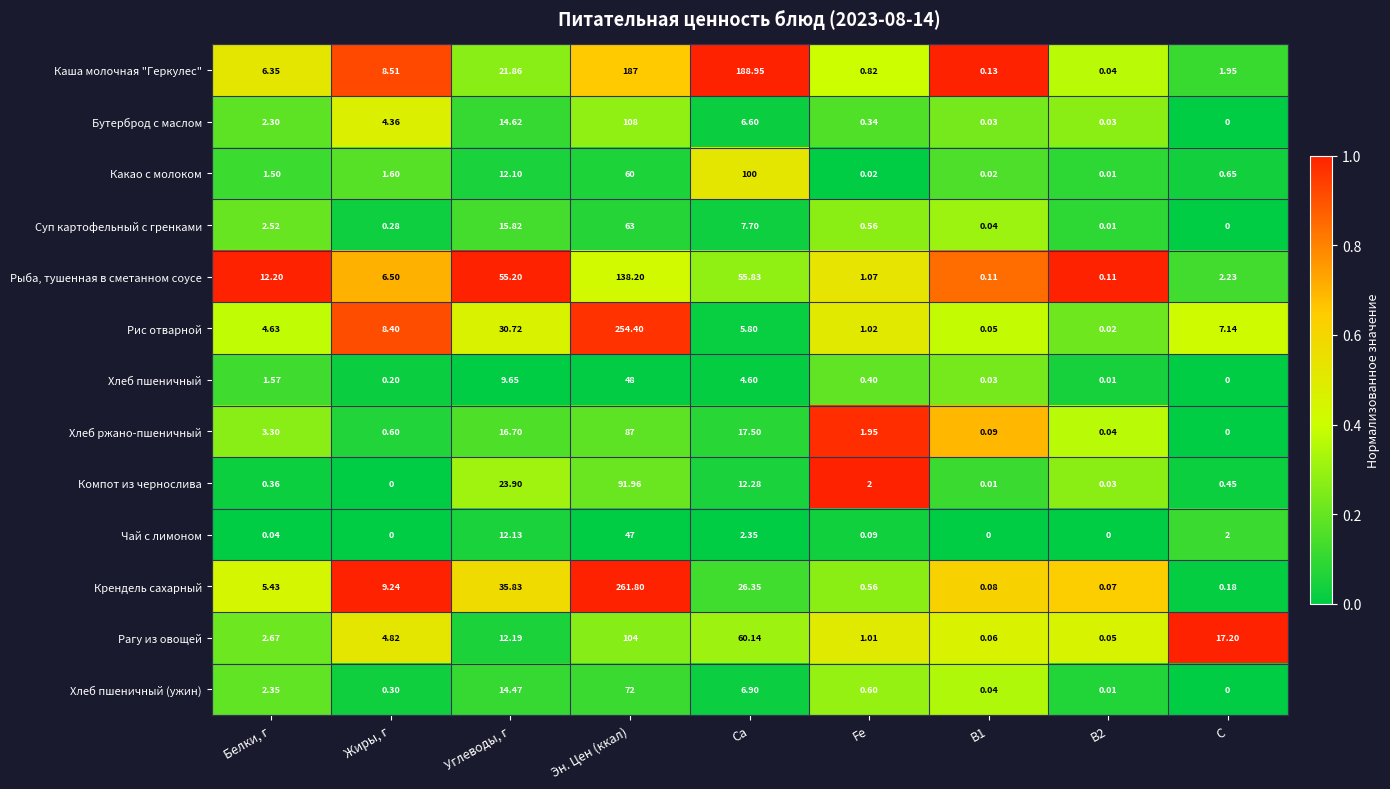

Is the value of Какао с молоком at B2 greater than the value of Крендель сахарный at Эн. Цен (ккал)?

No